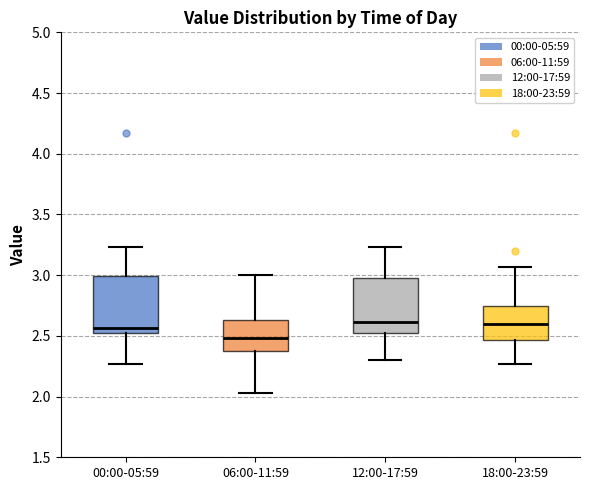

Where does the upper whisker of the box for 00:00-05:59 end on the y-axis? The values are not printed on the chart, so give them approximately, as read against the axis.

3.25